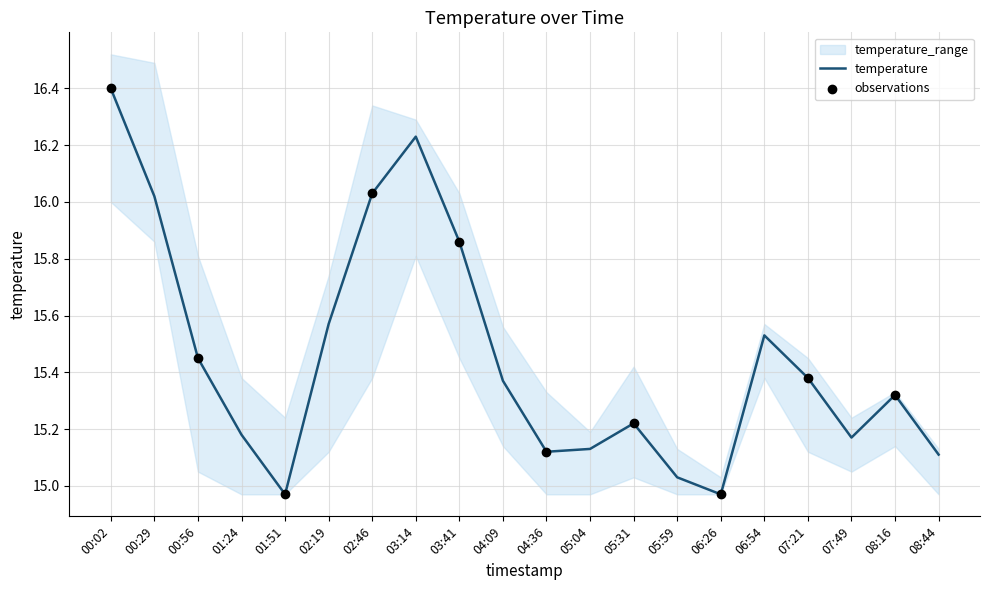

At how many categories does at least one series exceed 15?

20